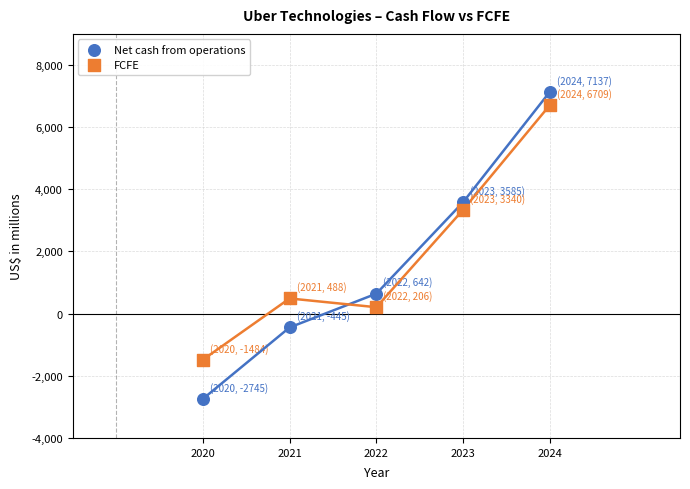

In the FCFE series, what Y value is closest to 2612?

3340